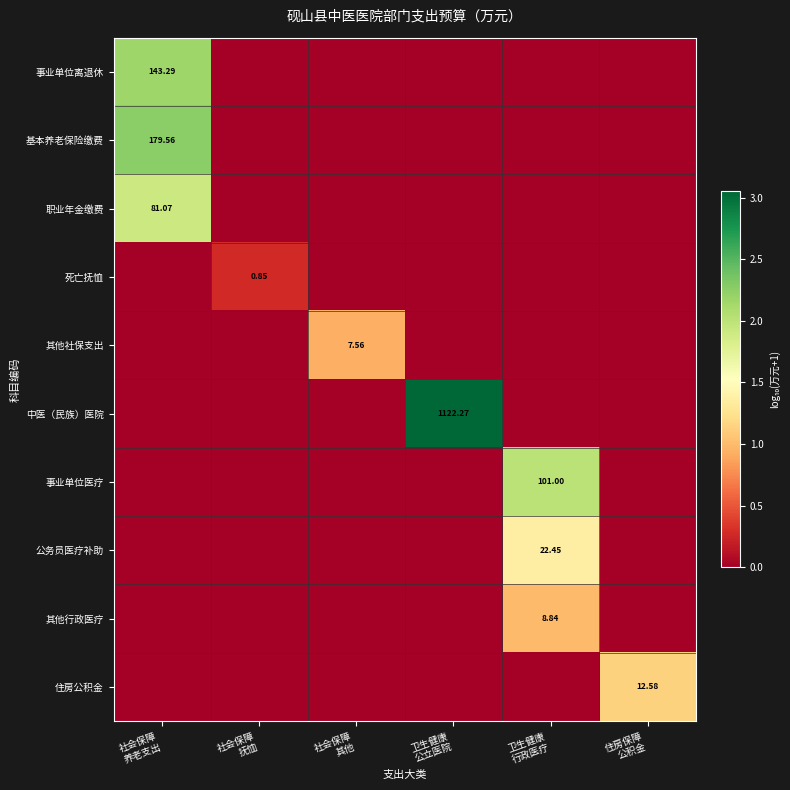

What is the sum of all 事业单位离退休 values?

2.2